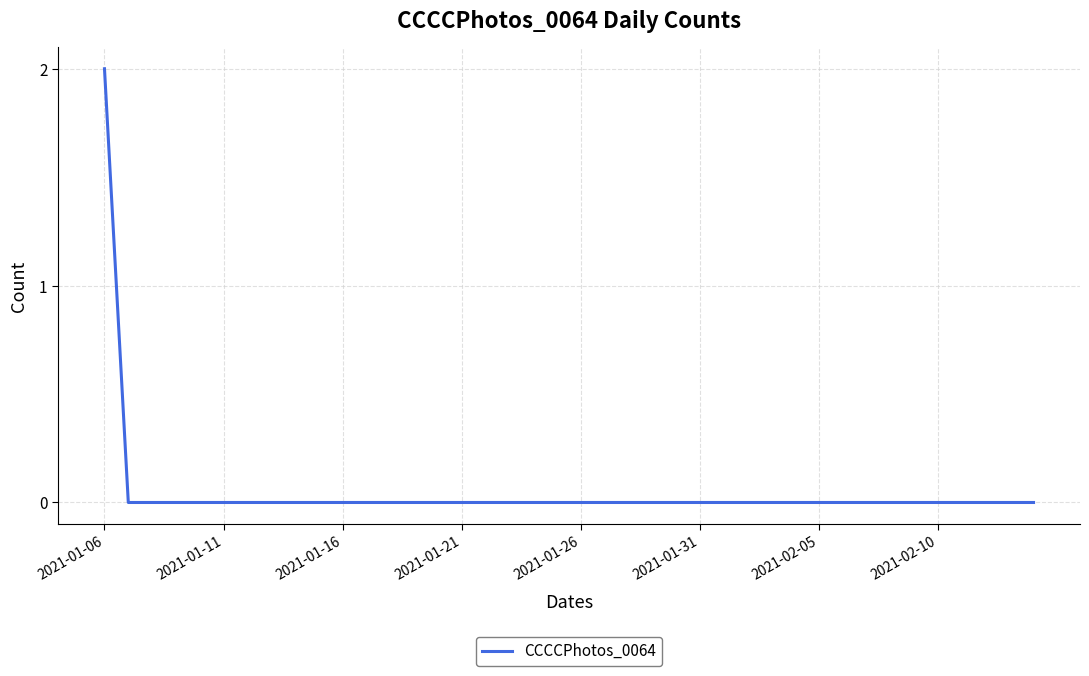

Reading left to right, list all the values displayed in this chart.

2	0	0	0	0	0	0	0	0	0	0	0	0	0	0	0	0	0	0	0	0	0	0	0	0	0	0	0	0	0	0	0	0	0	0	0	0	0	0	0